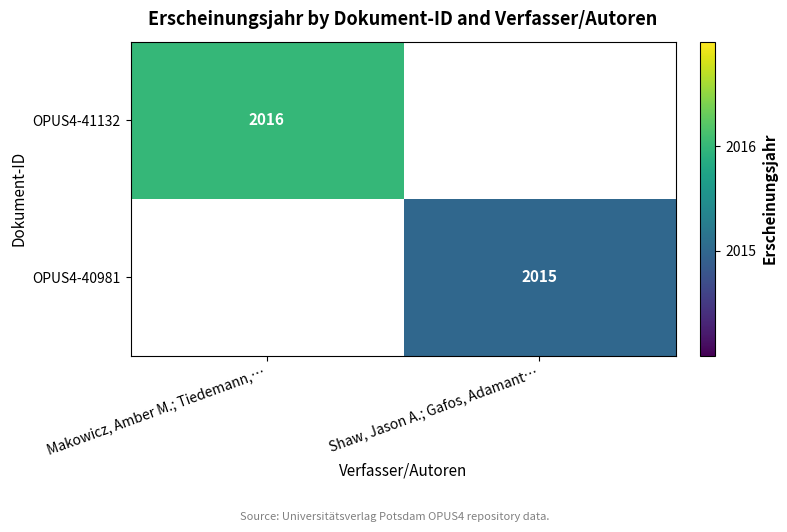

Is the value of OPUS4-40981 at Shaw, Jason A.; Gafos, Adamant… greater than the value of OPUS4-41132 at Makowicz, Amber M.; Tiedemann,…?

No